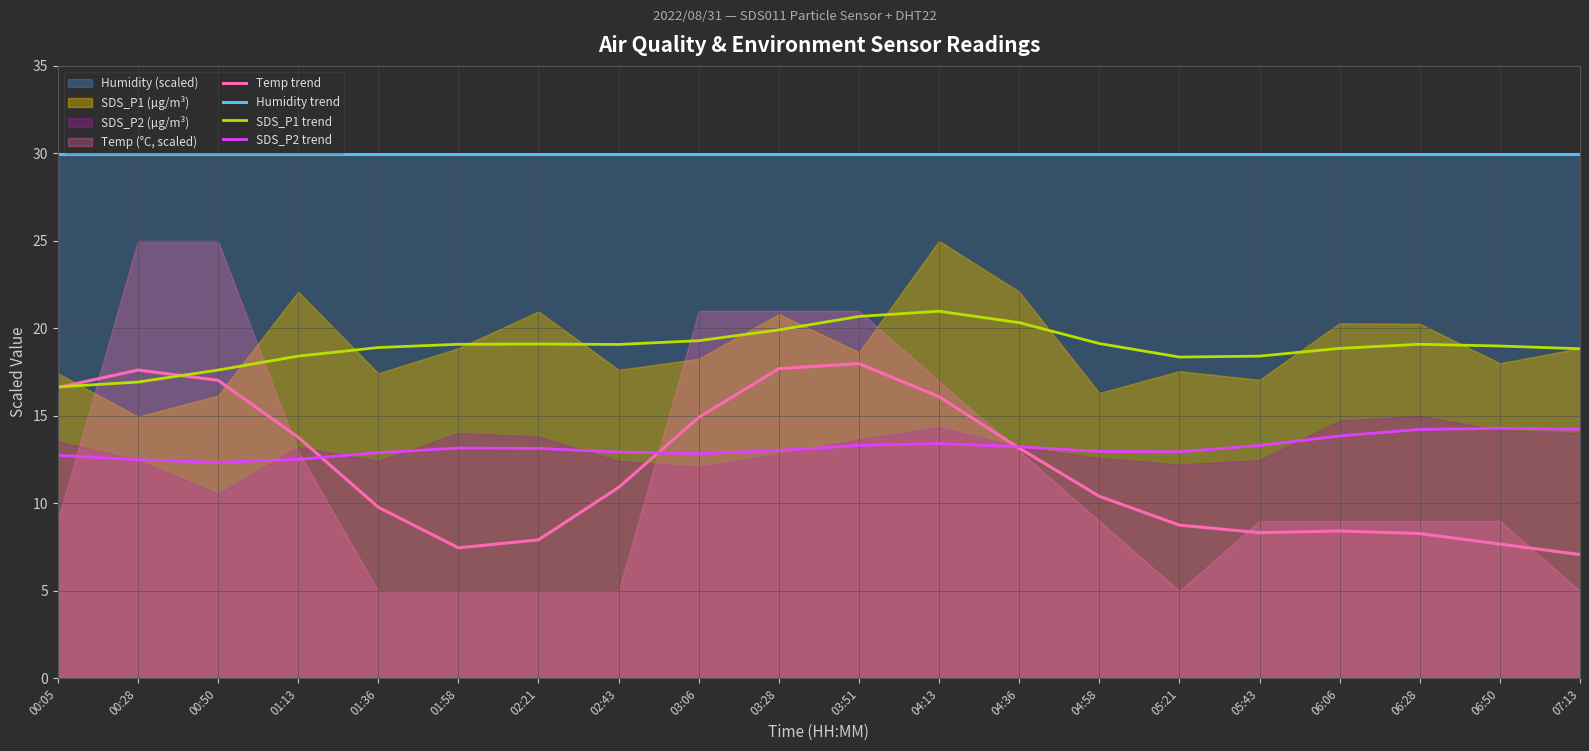

List the series in order of their peak value, highest first.

Humidity trend, SDS_P1 trend, Temp trend, SDS_P2 trend